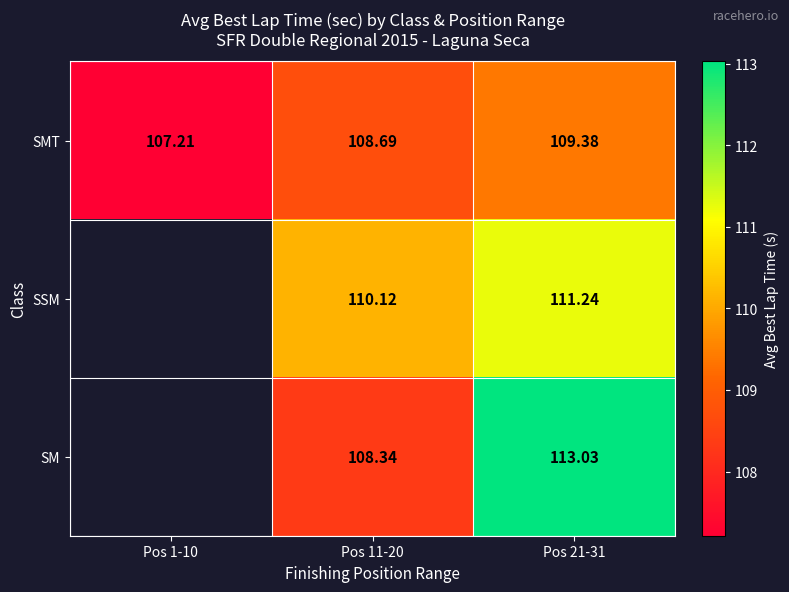

What is the sum of the SSM values at Pos 21-31 and Pos 11-20?

221.4